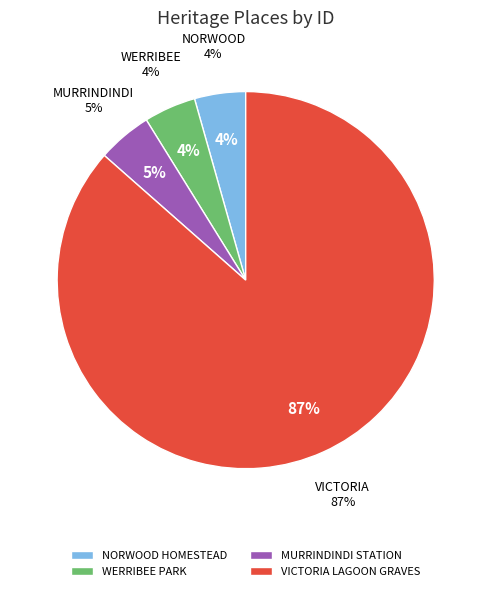

Rank the categories by value from highest to lowest.

VICTORIA LAGOON GRAVES, MURRINDINDI STATION, WERRIBEE PARK, NORWOOD HOMESTEAD